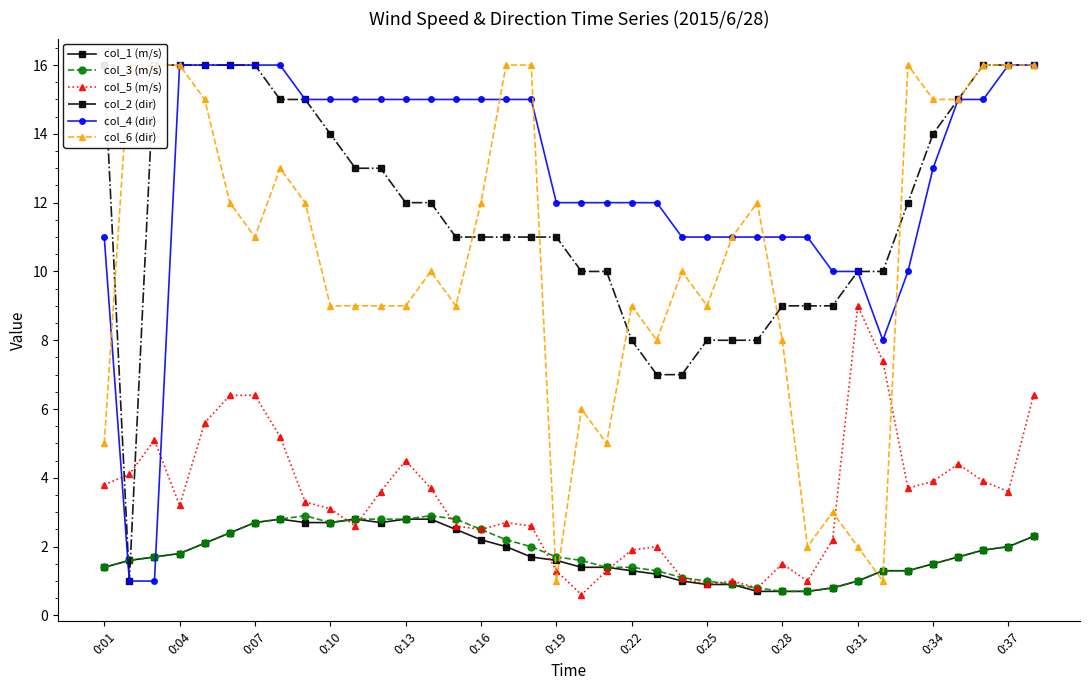

At how many categories does at least one series exceed 11?

30